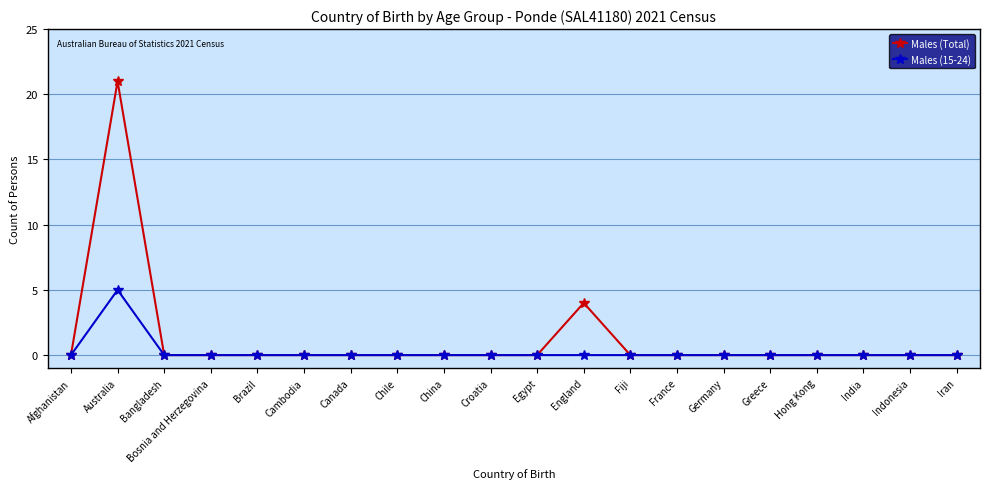

At which category is the sum across all series the highest?

Australia